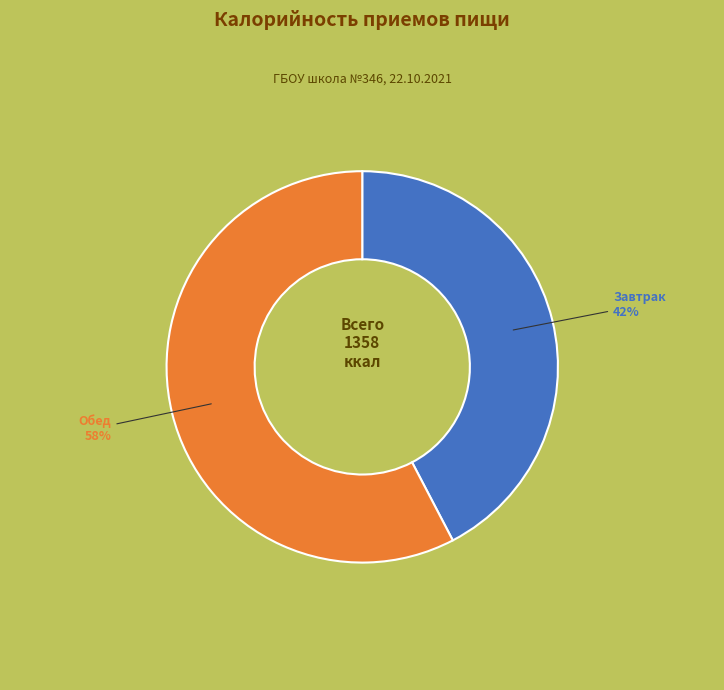

Is there any slice that represents more than half of the pie?

Yes